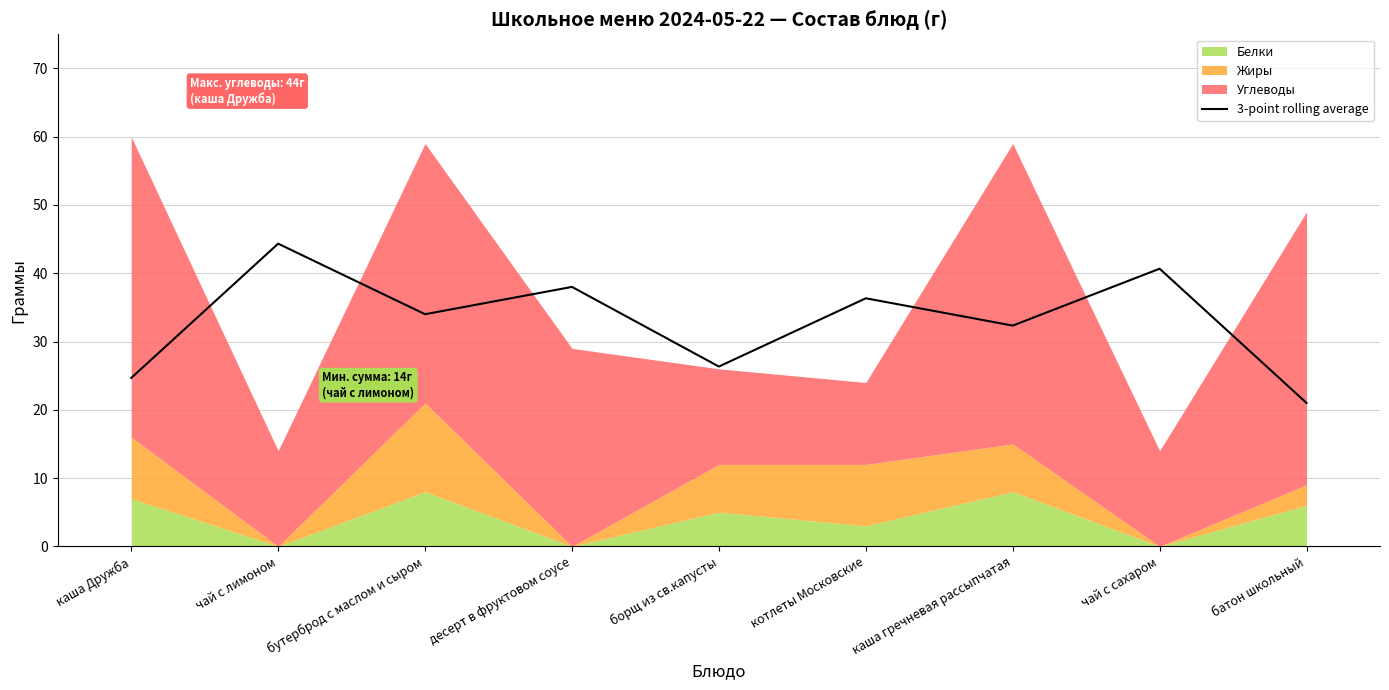

Approximately how many times larger is the value at батон школьный compared to чай с сахаром?

0.5